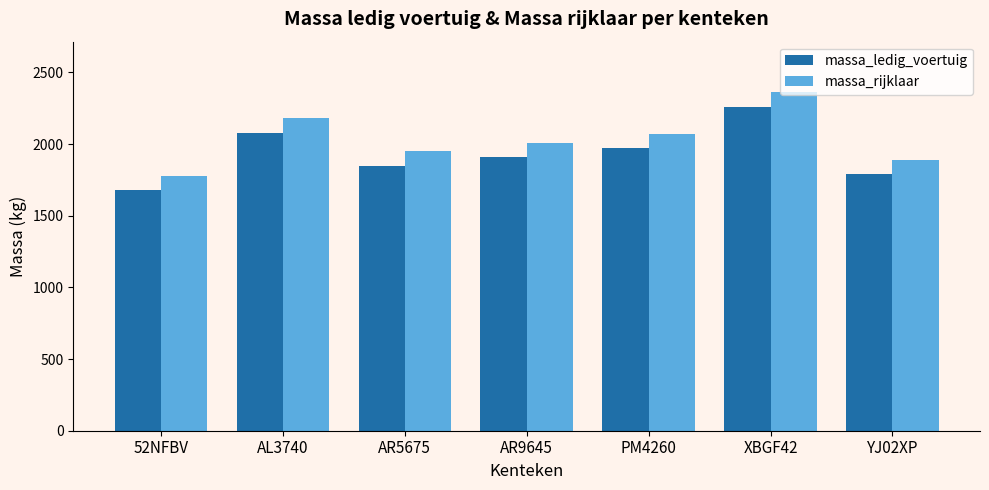

Where is massa_ledig_voertuig nearest to the value 1970?

PM4260